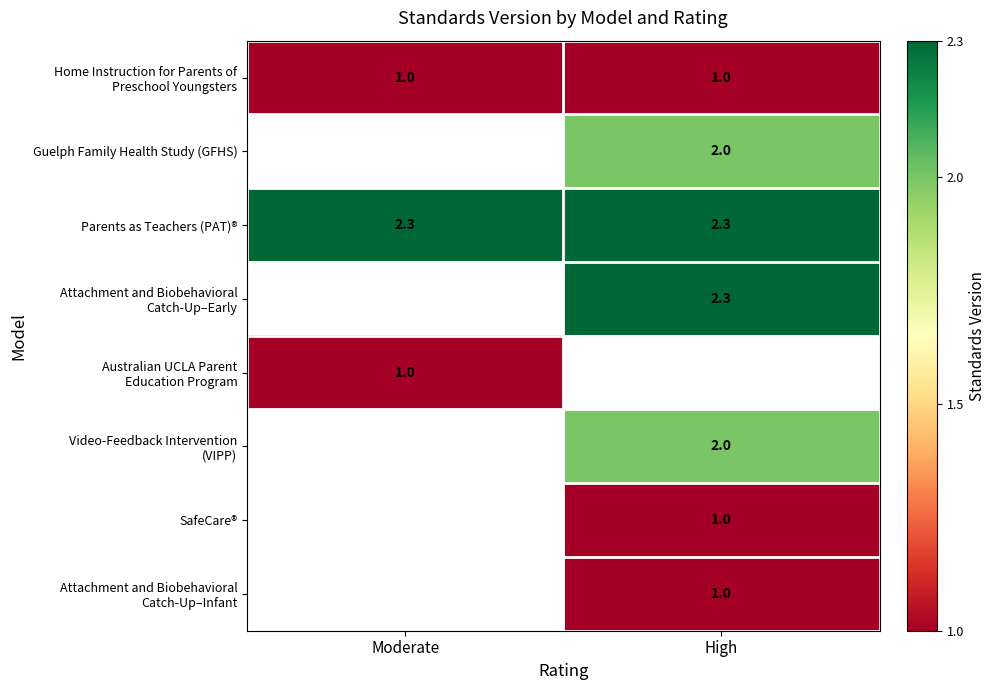

What is the smallest value displayed?

1.0